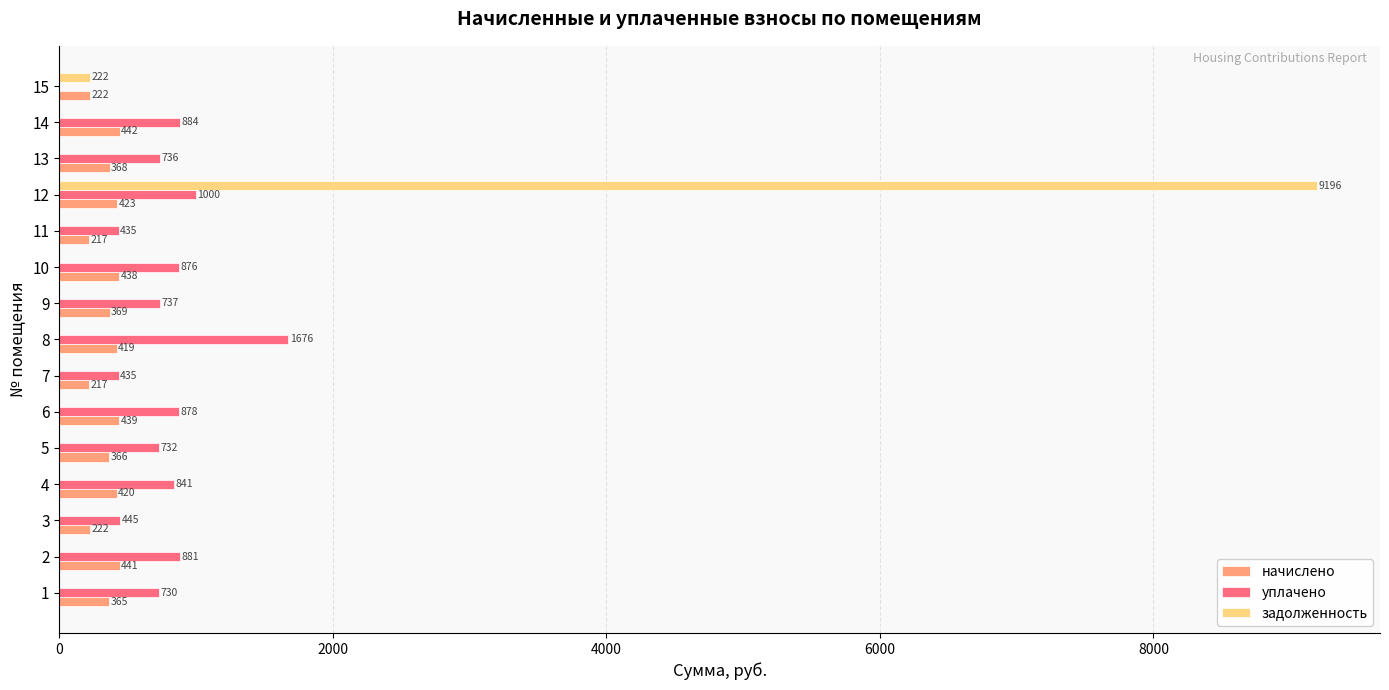

Which series has the largest total across all categories?

уплачено